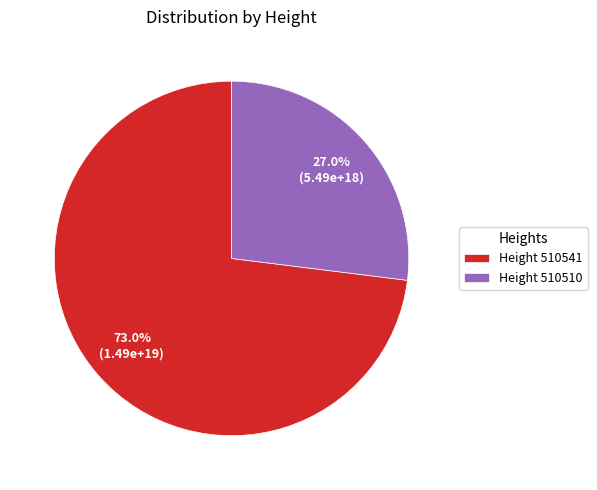

Which slice is the smallest?

Height 510510